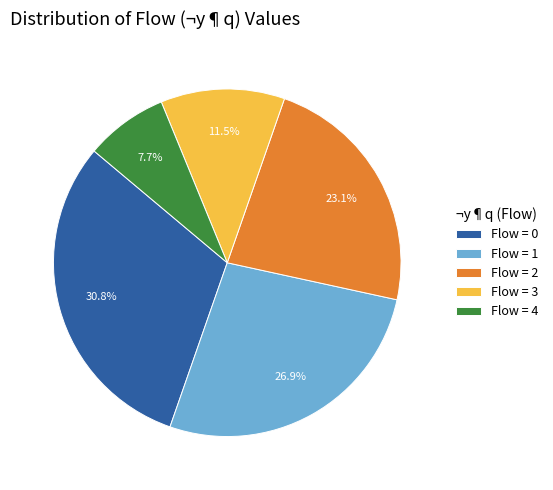

Rank the categories by value from highest to lowest.

Flow = 0, Flow = 1, Flow = 2, Flow = 3, Flow = 4